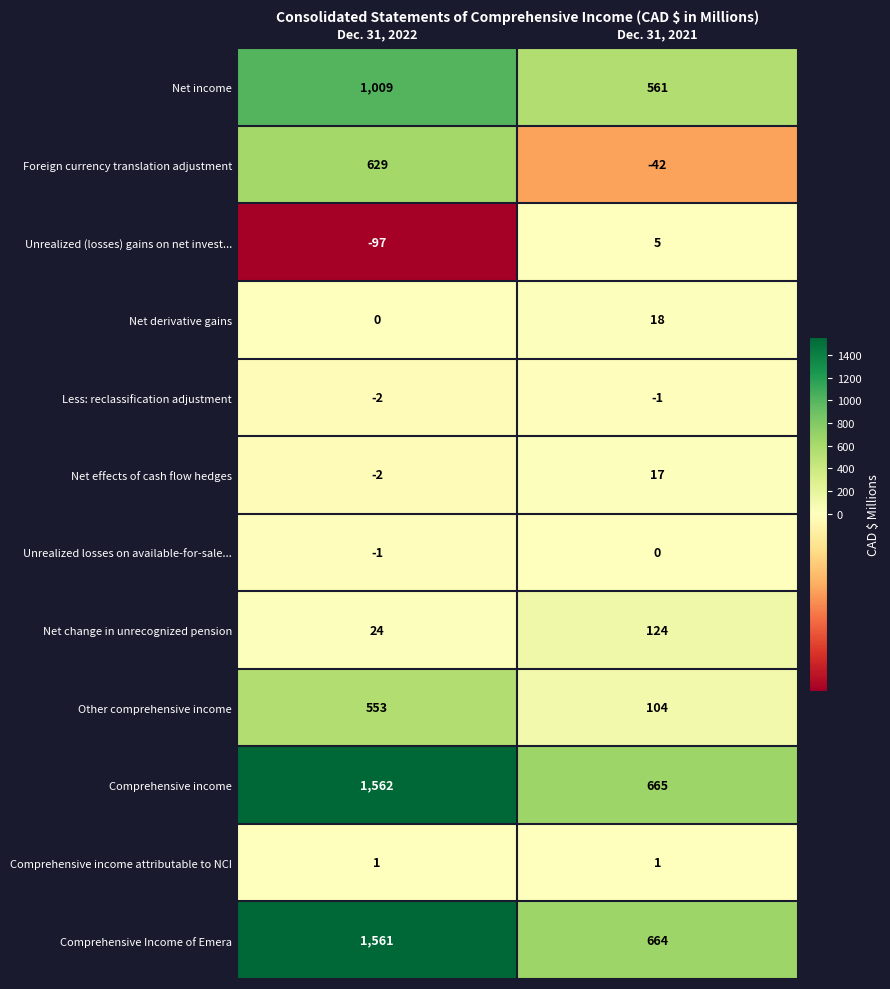

At which category is the sum across all series the highest?

Dec. 31, 2022